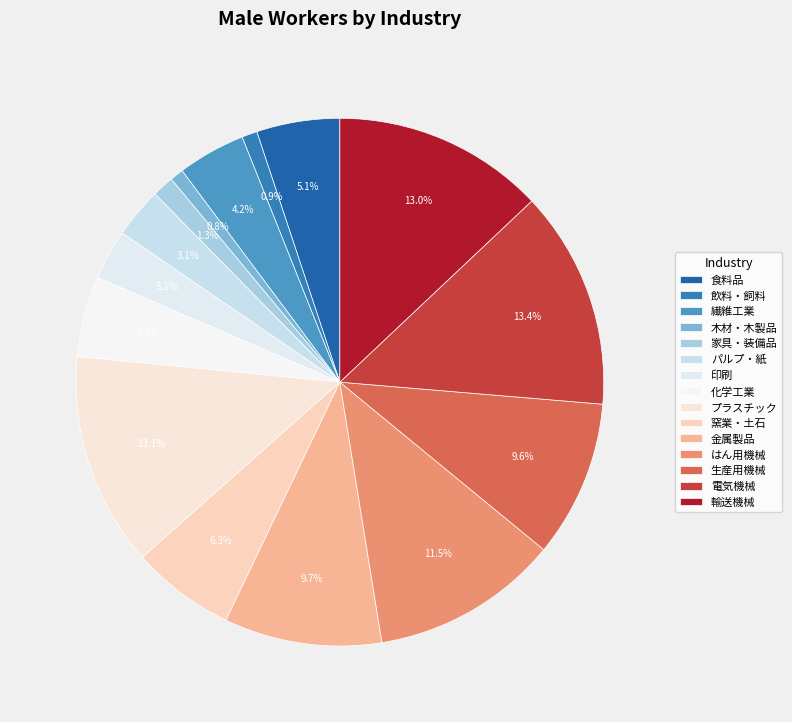

The 家具・装備品 slice represents 11% of the pie. True or false?

False